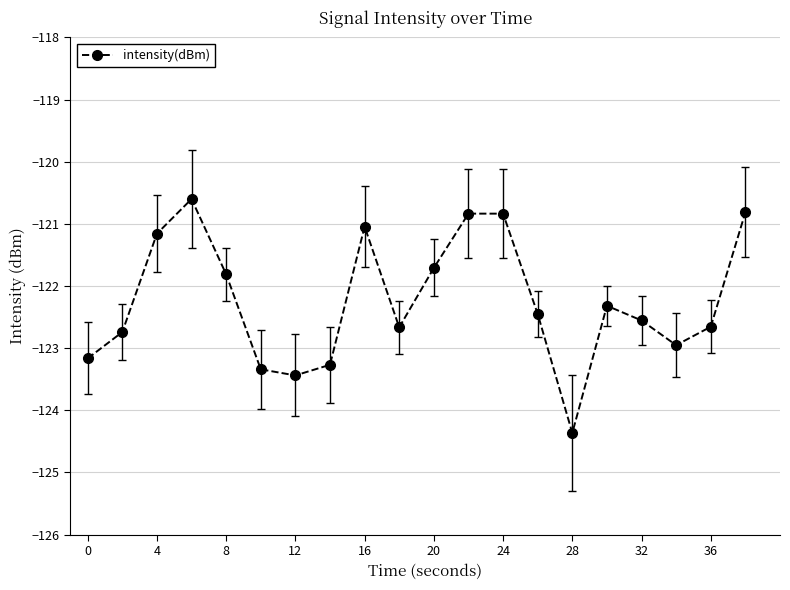

What is the value of the 14th point from the left?

-122.4